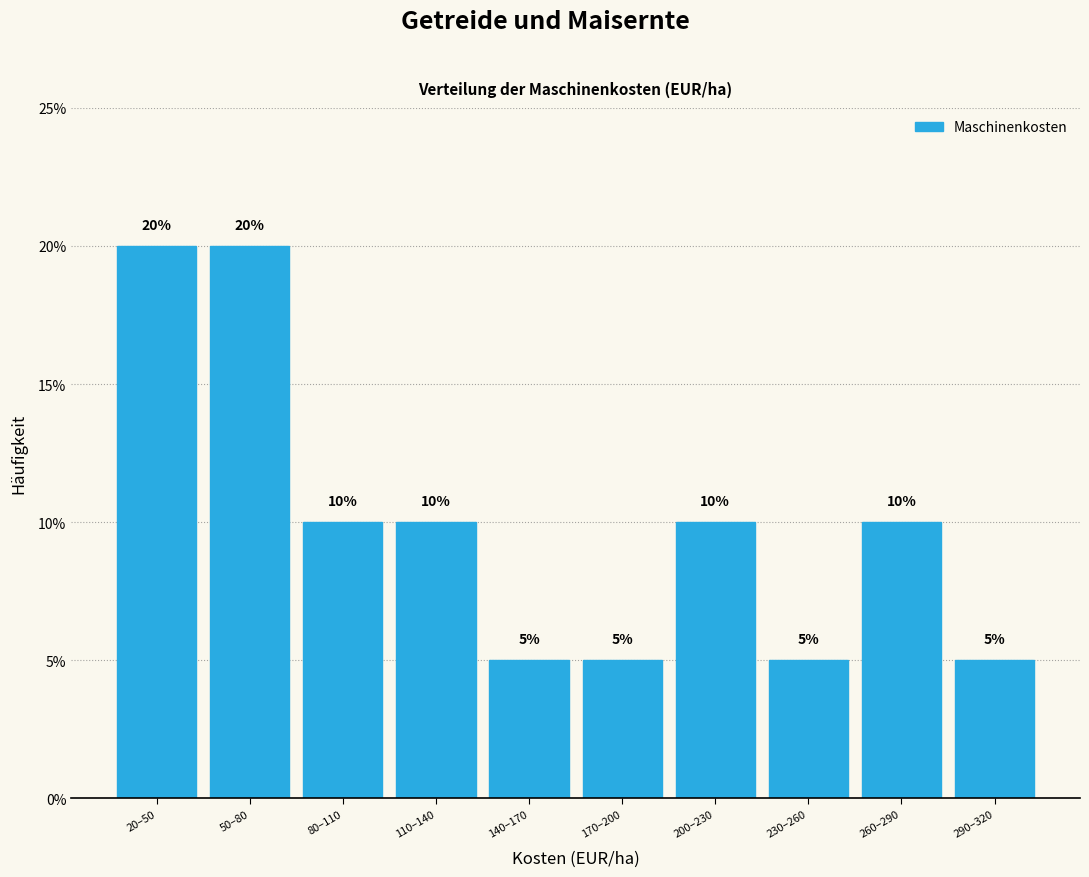

Reading left to right, list all the values displayed in this chart.

20	20	10	10	5	5	10	5	10	5